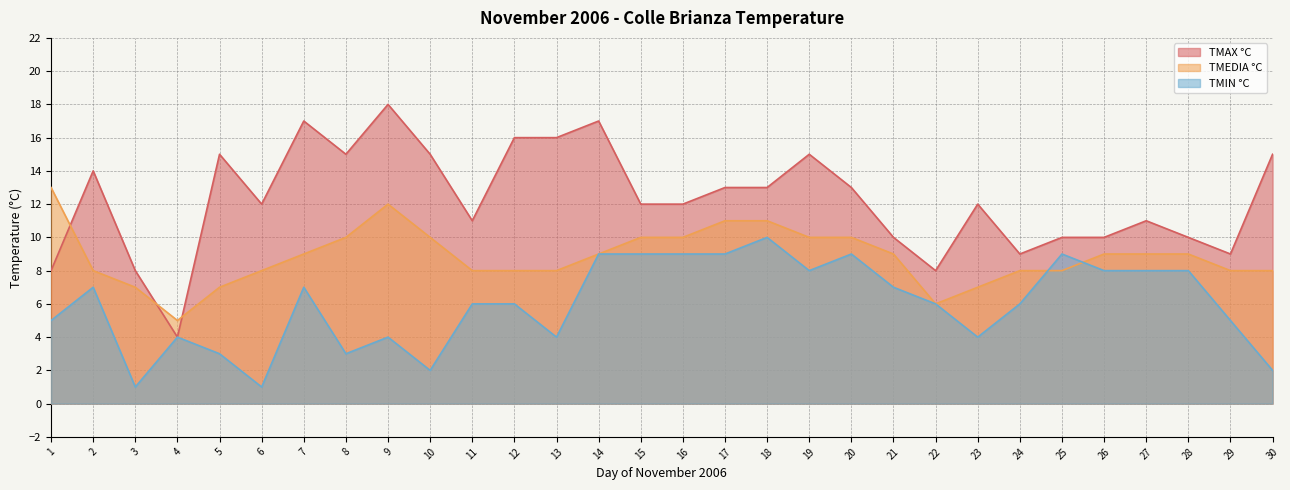

What is the sum of all TMEDIA values?

265